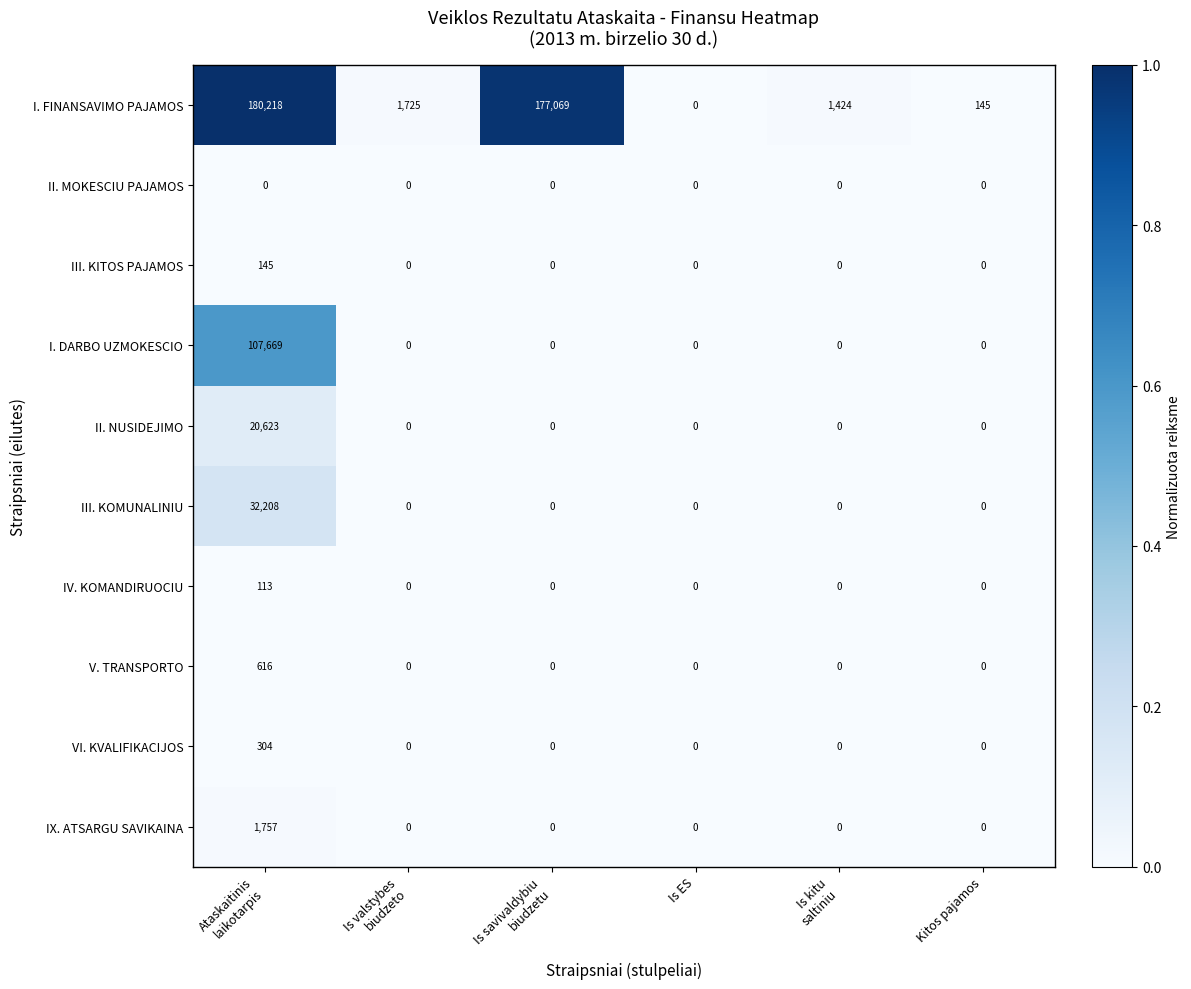

True or false: VI. KVALIFIKACIJOS has a value of 0 at Is ES.

True